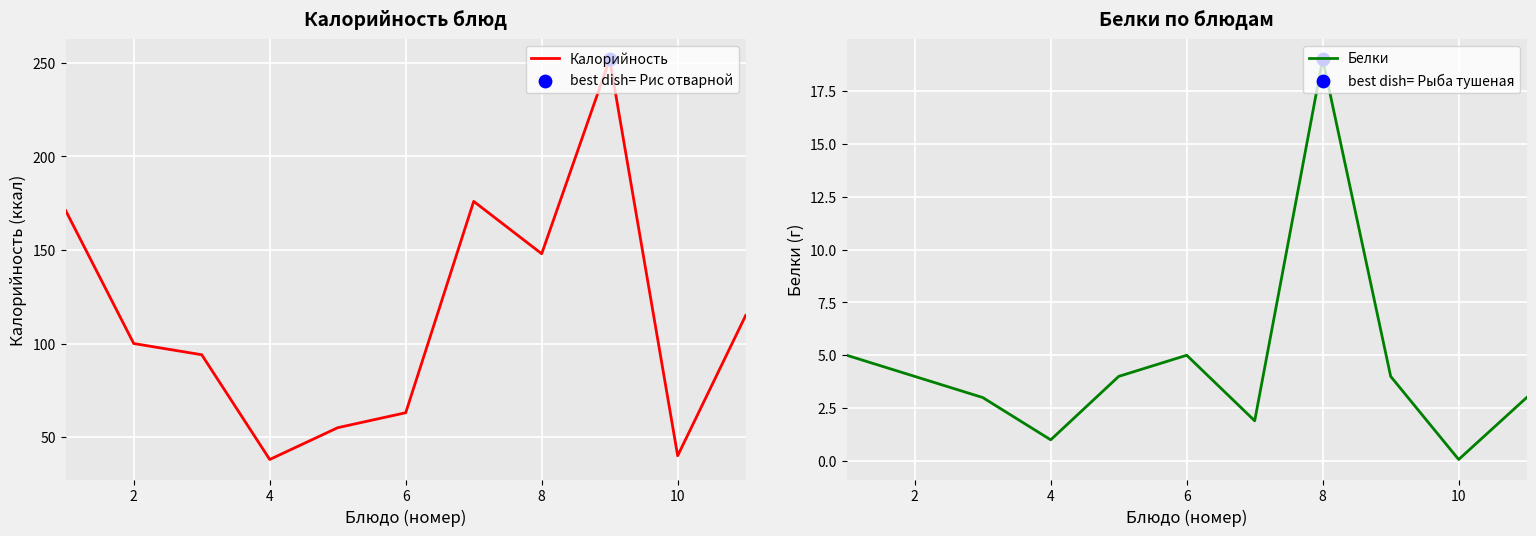

Where is Калорийность nearest to the value 145?

8